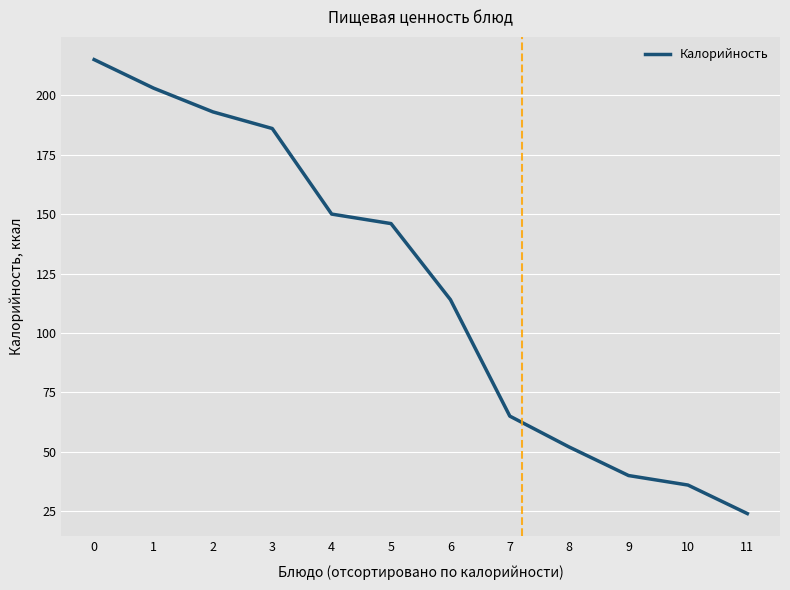

Reading right to left, list all the values displayed in this chart.

24	36	40	52	65	114	146	150	186	193	203	215